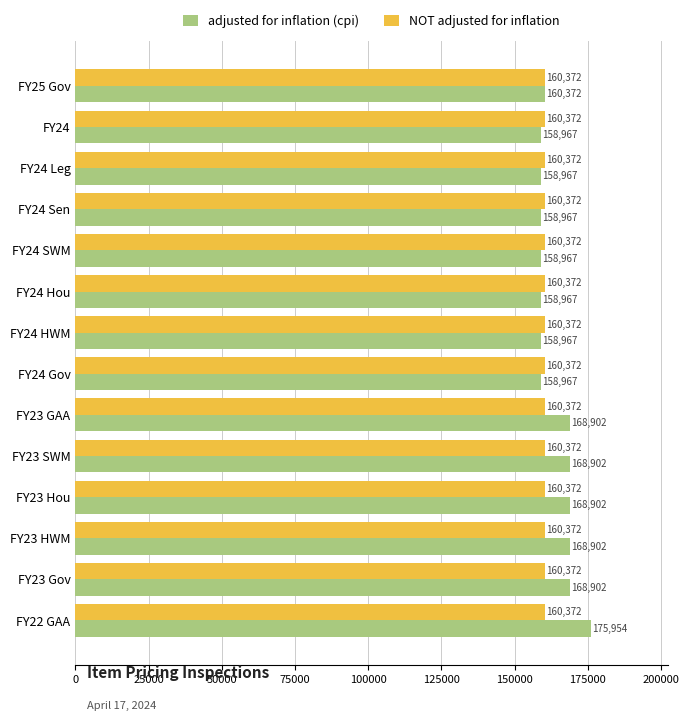

List the series in order of their overall mean, highest first.

adjusted for inflation (cpi), NOT adjusted for inflation